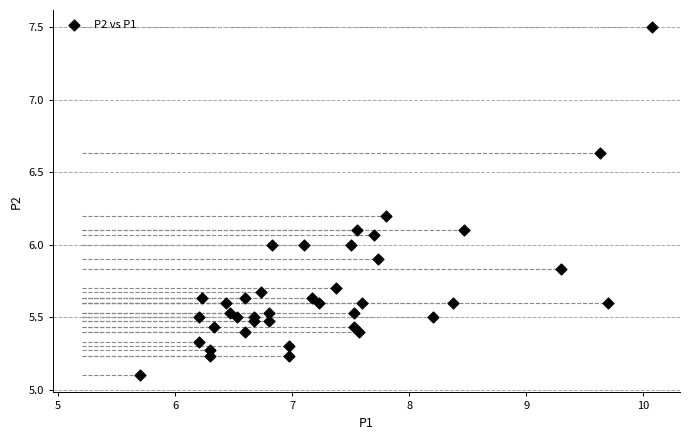

What is the range of X values (max minus min)?

4.4